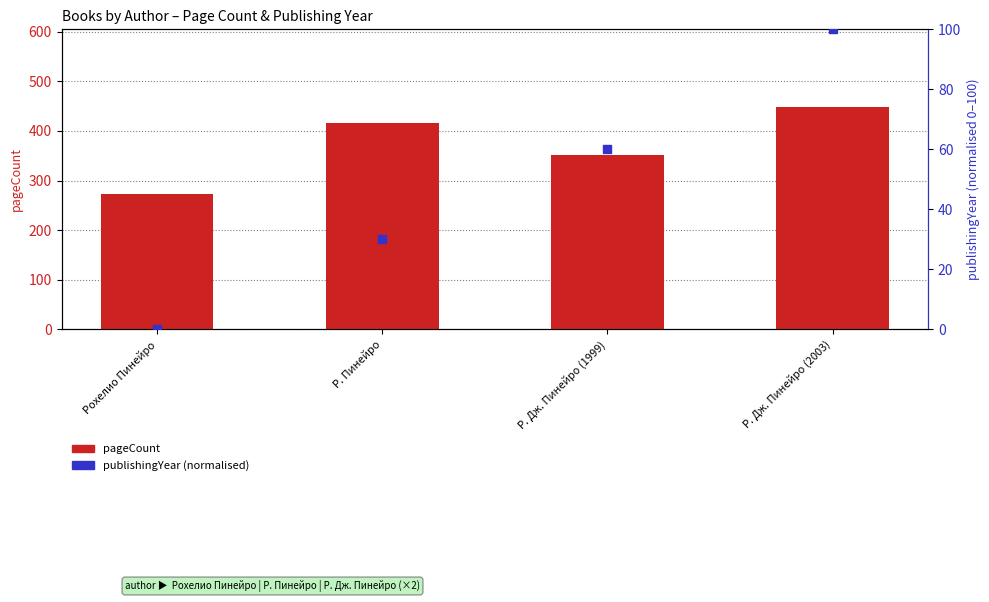

What is the total value across all series at Р. Дж. Пинейро (2003)?

548